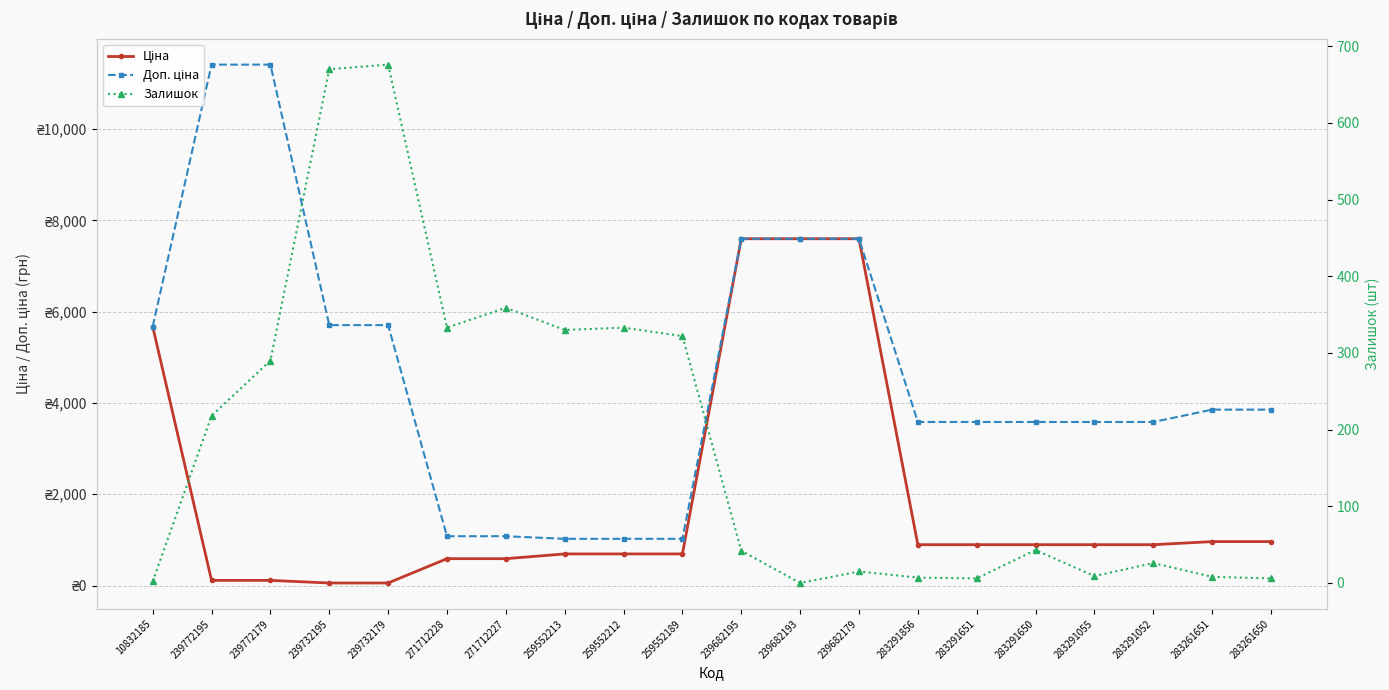

The value of Доп. ціна at 271712228 is 1081.7. True or false?

True